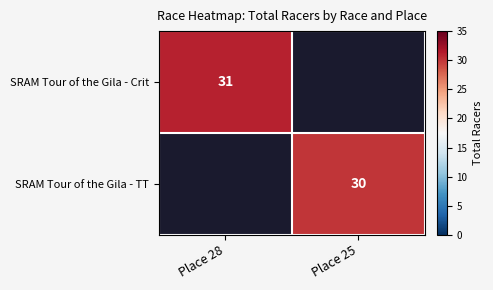

The SRAM Tour of the Gila - TT series shows 30 at Place 25. True or false?

True